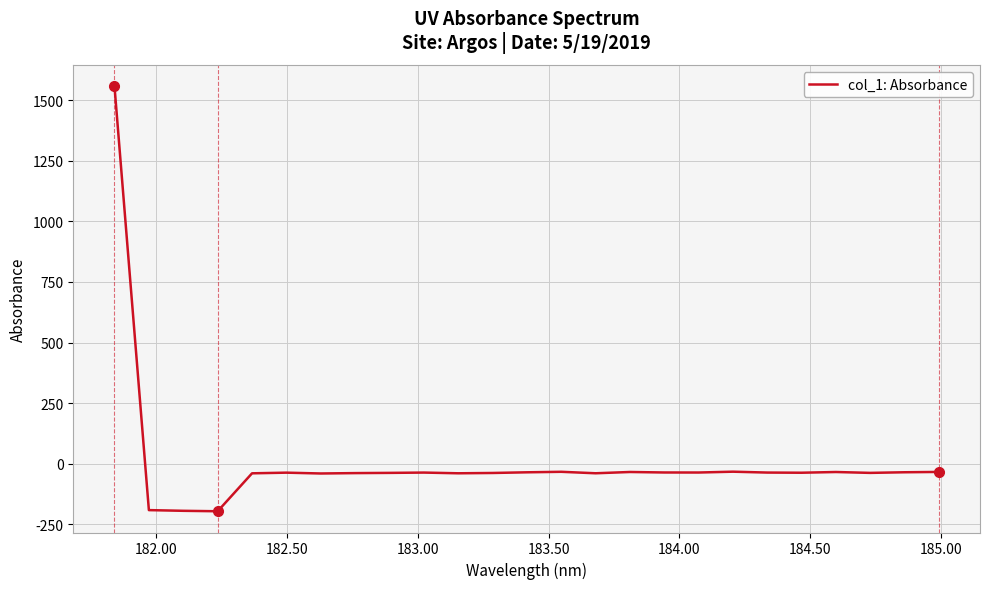

What is the difference between the maximum and minimum values?

1755.1